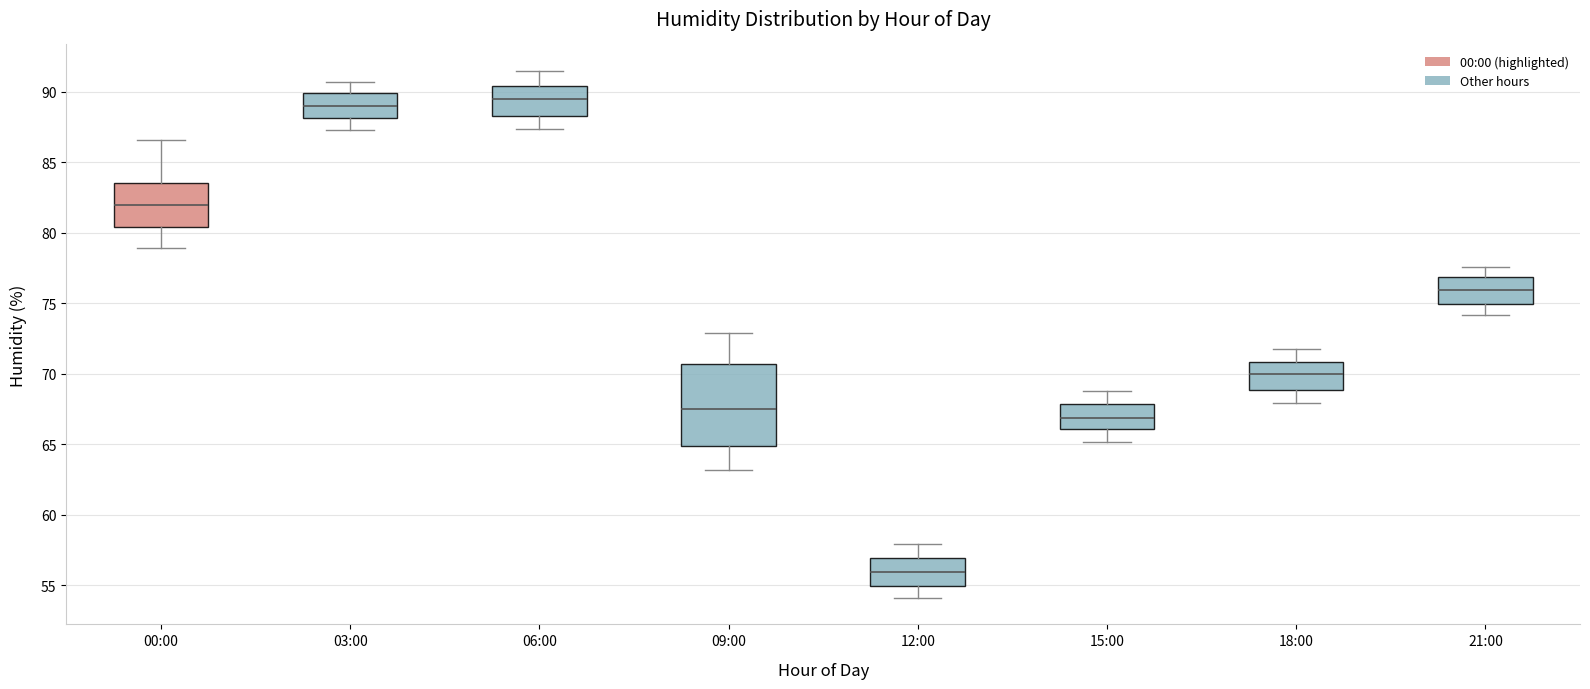

Which box's median line is the lowest?

12:00